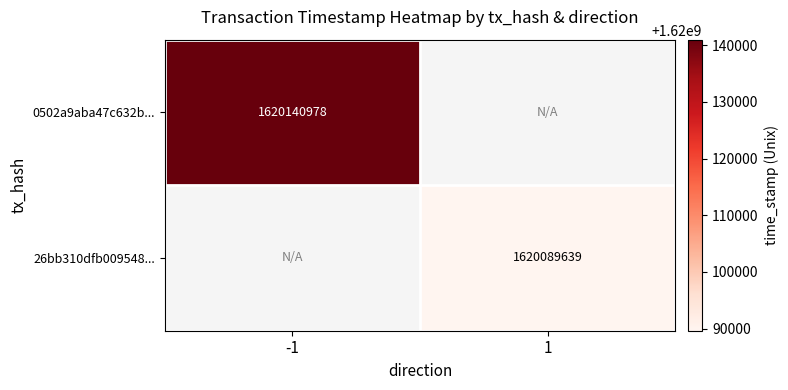

The 0502a9aba47c632b... series shows 1620140978 at -1. True or false?

True